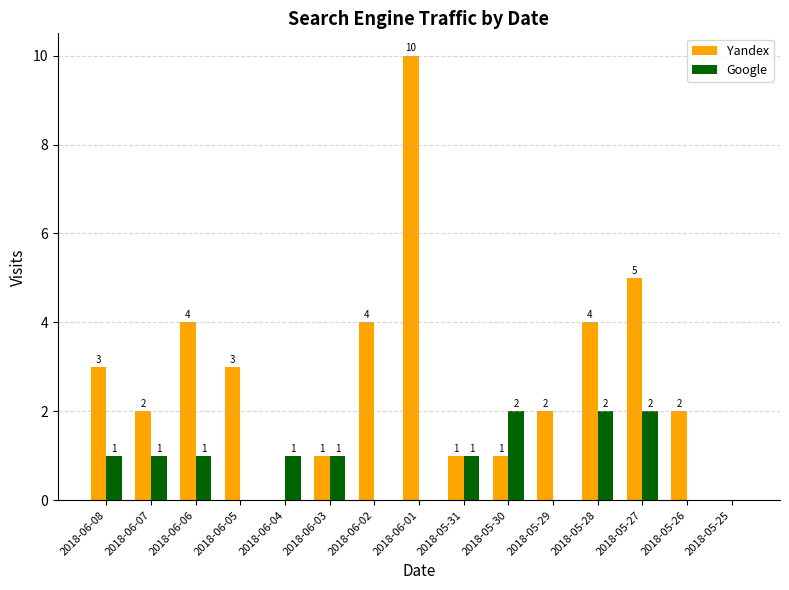

True or false: Yandex has a value of 1 at 2018-06-03.

True